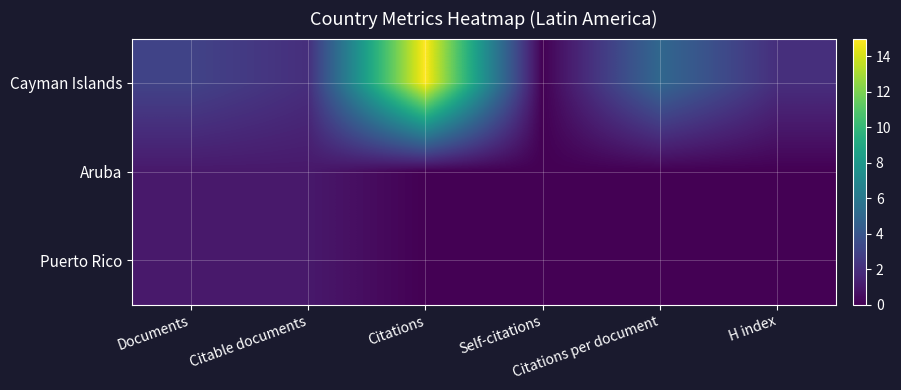

Reading left to right, extract all data points from this chart.

Cayman Islands: Documents=3	Citable documents=2	Citations=15	Self-citations=0	Citations per document=5	H index=2
Aruba: Documents=1	Citable documents=1	Citations=0	Self-citations=0	Citations per document=0	H index=0
Puerto Rico: Documents=1	Citable documents=1	Citations=0	Self-citations=0	Citations per document=0	H index=0